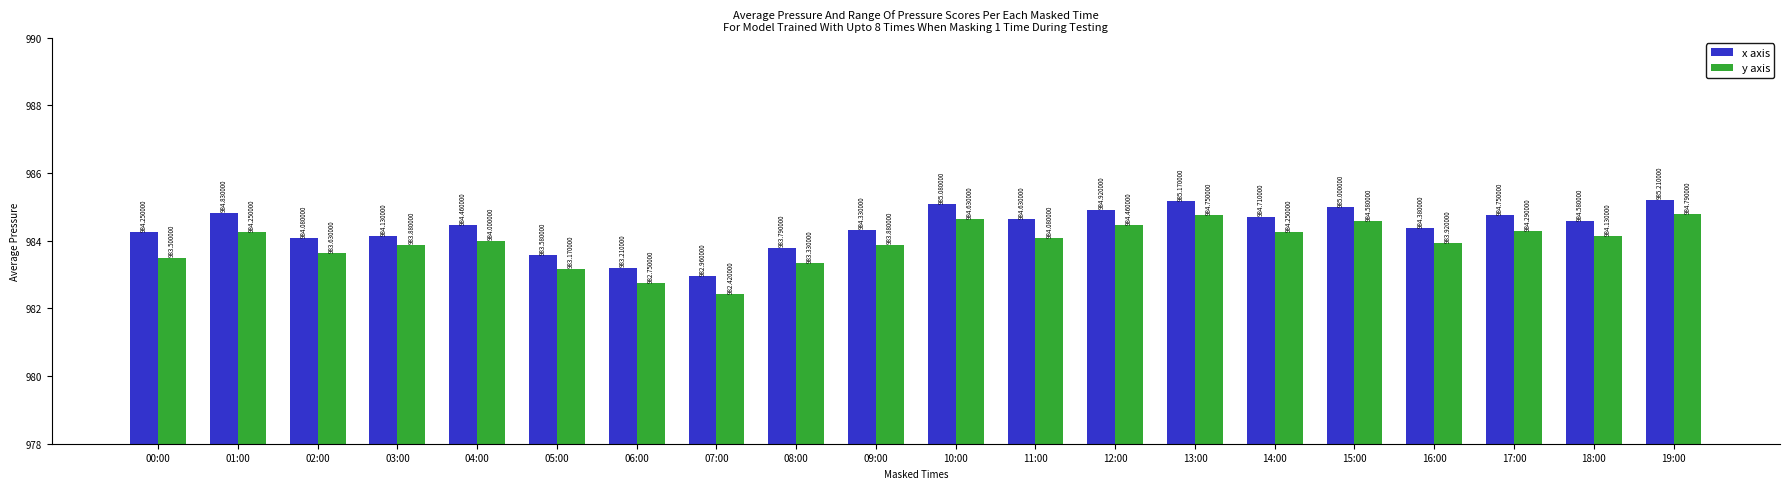

What is the average value of the x axis series?

984.4